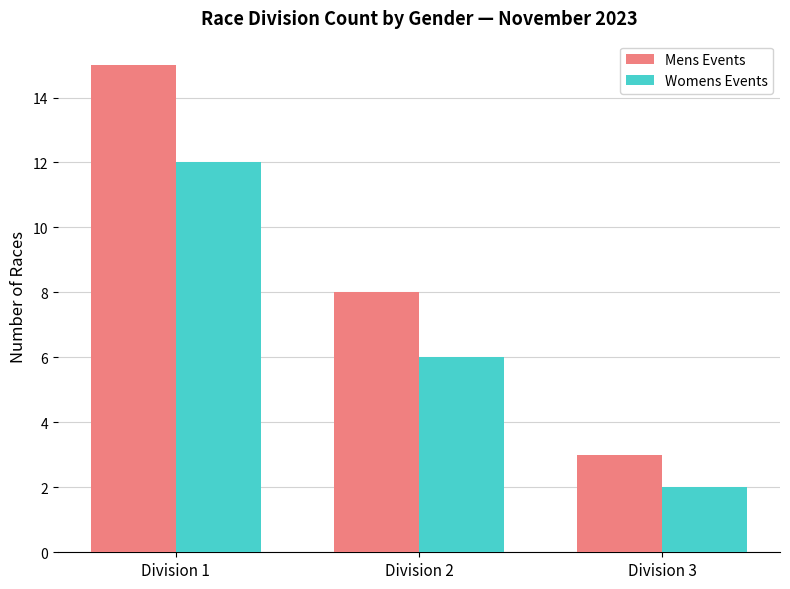

Which series has the widest spread of values?

Mens Events